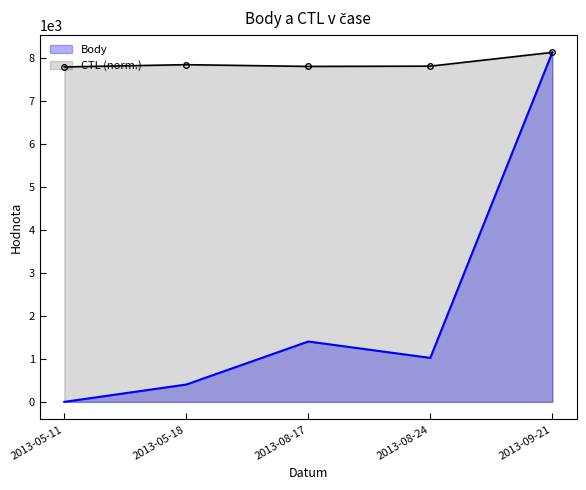

Does the chart have visible grid lines?

No